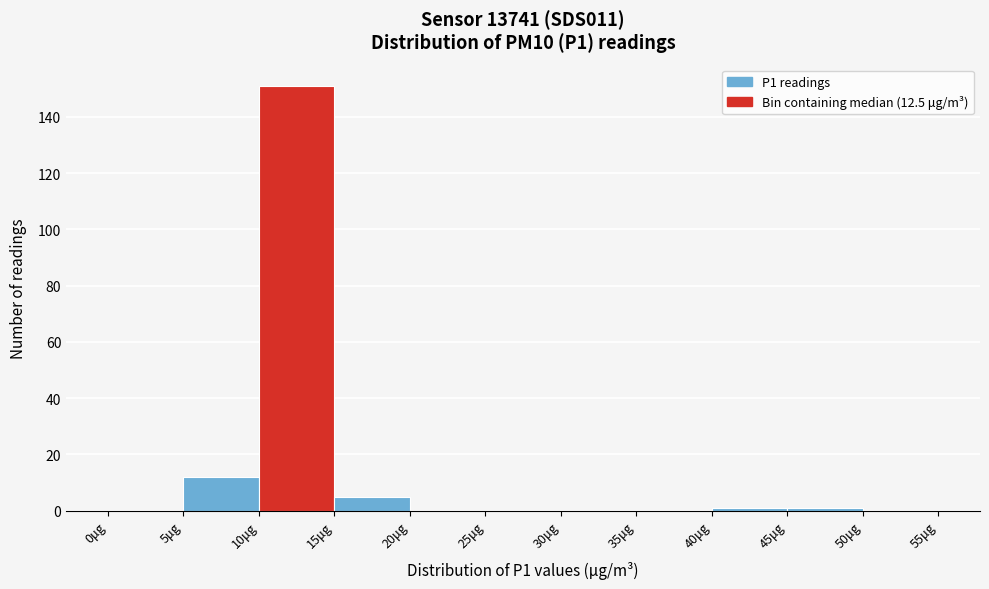

Which range on the x-axis has the tallest bar?

10 to 15